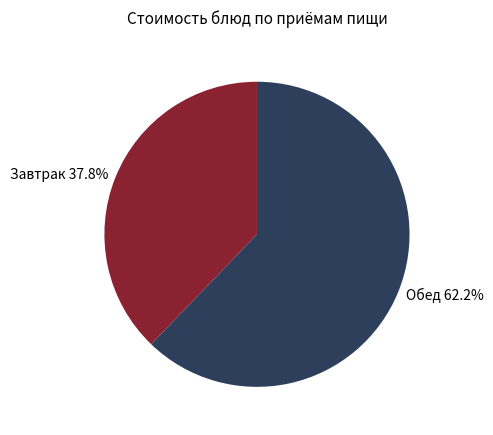

What is the smallest slice in the pie chart?

Завтрак 37.8%